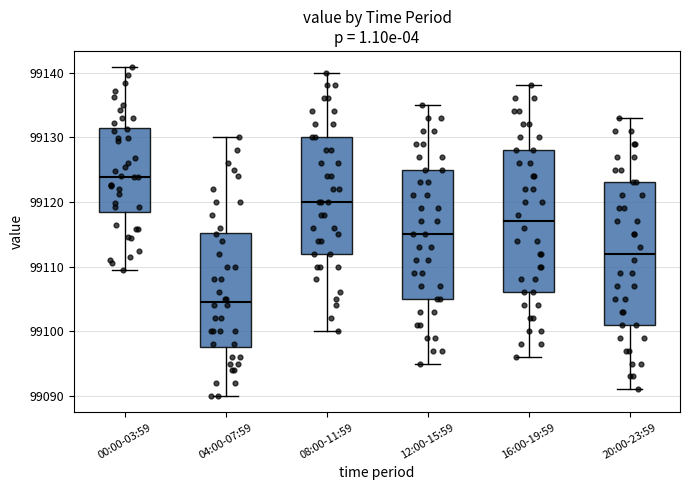

Where does the lower whisker of the box for 00:00-03:59 end on the y-axis? The values are not printed on the chart, so give them approximately, as read against the axis.

99109